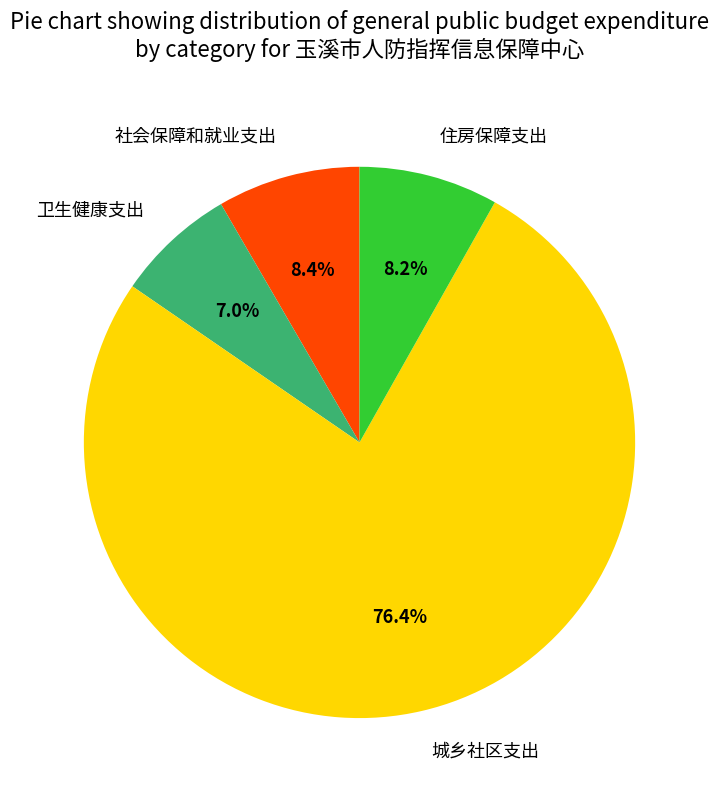

How much of the chart is everything except 卫生健康支出?

93.0%